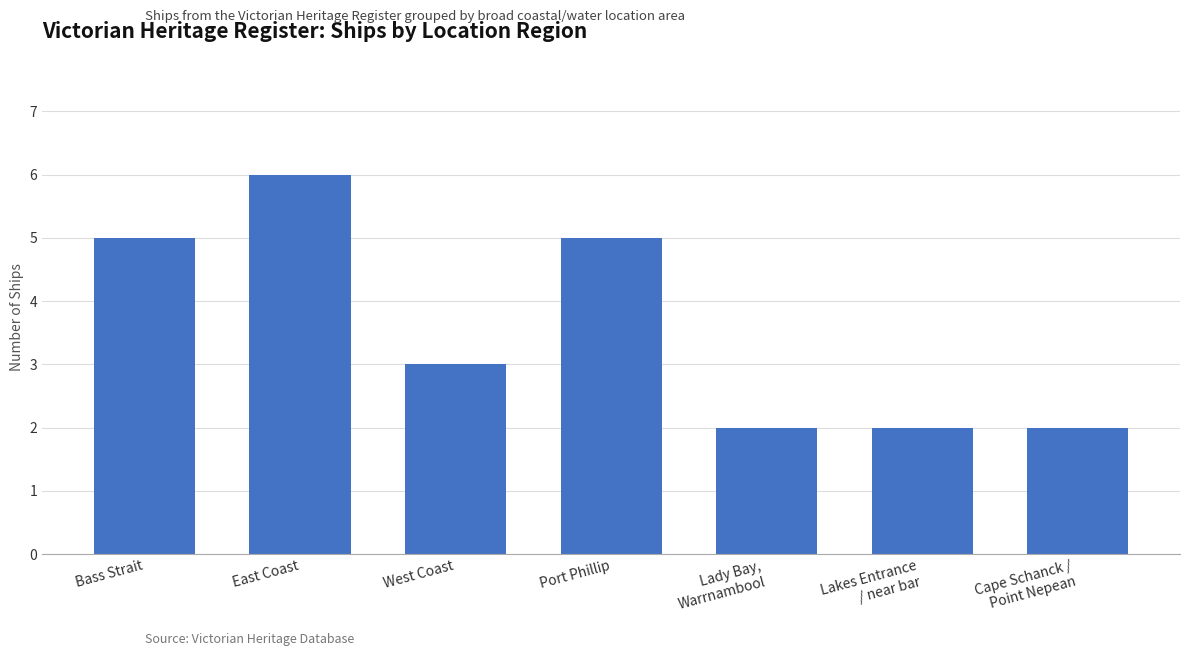

What is the greatest value displayed?

6